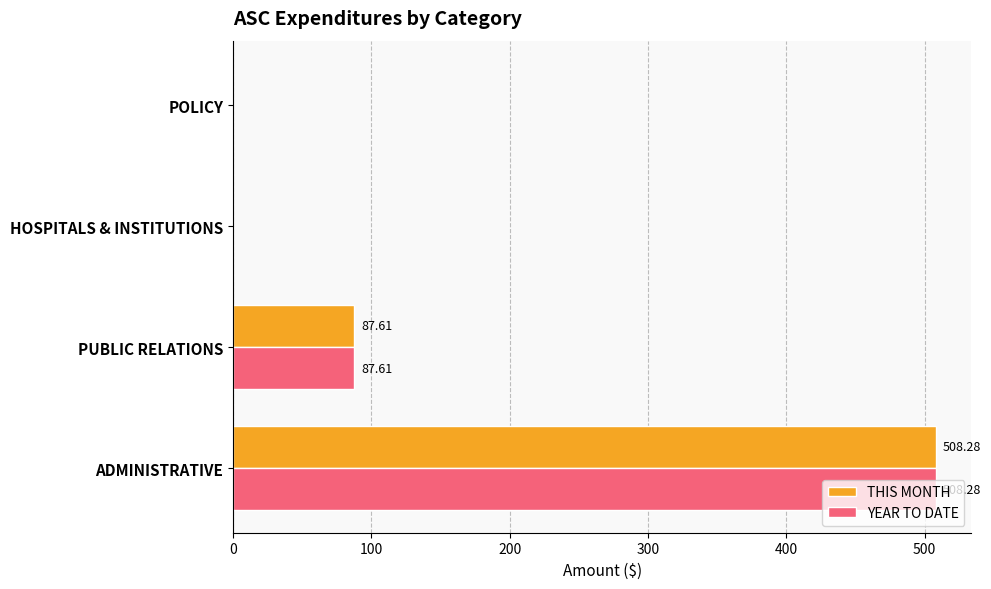

Where is YEAR TO DATE nearest to the value 254?

PUBLIC RELATIONS